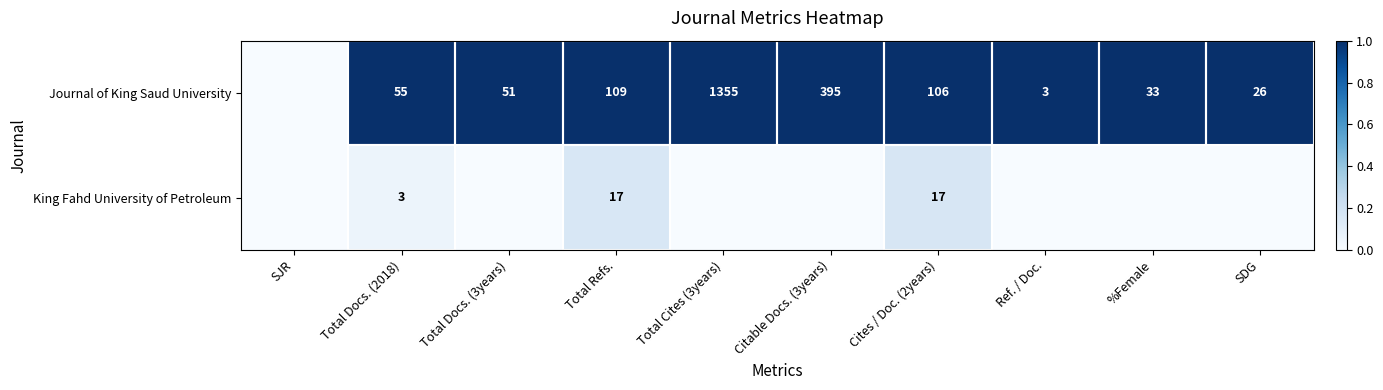

What is the difference between the Journal of King Saud University values at Citable Docs. (3years) and Total Cites (3years)?

960